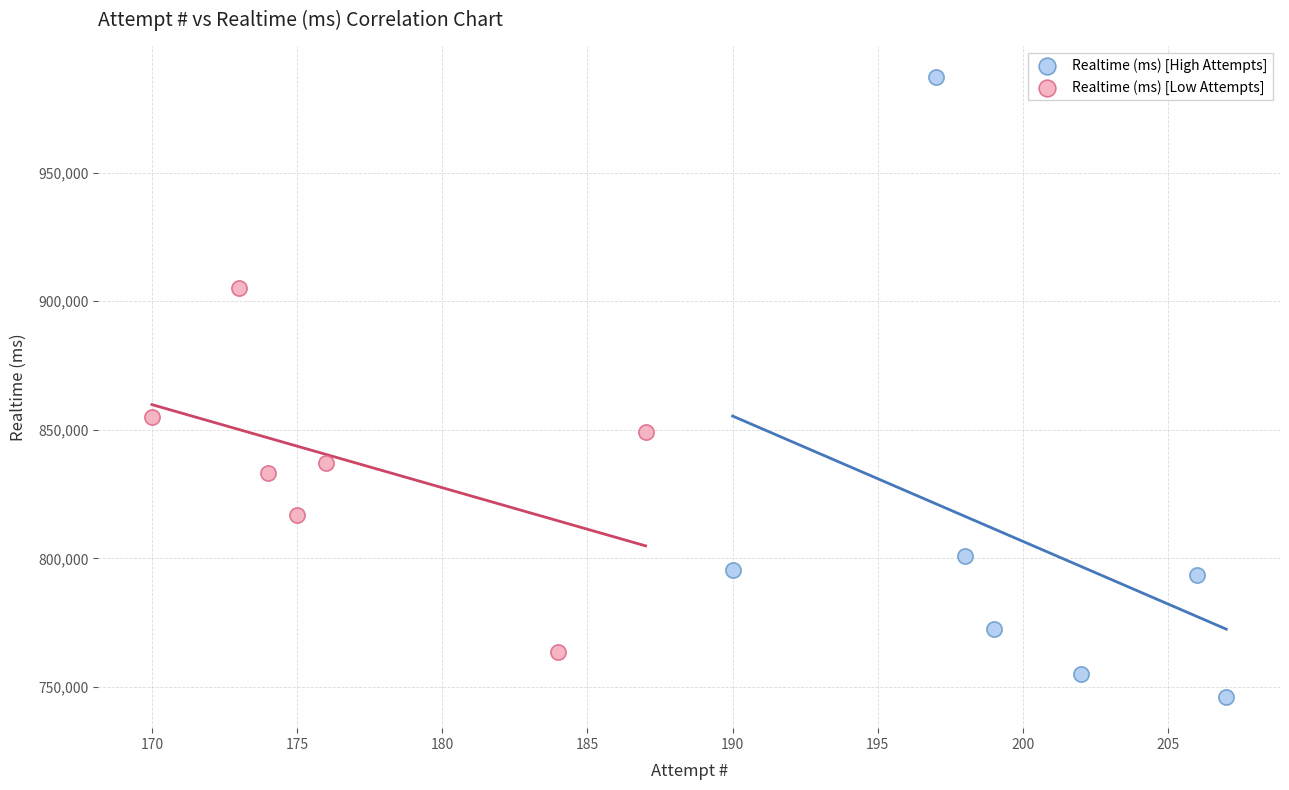

Which series contains the lowest Y value?

Realtime (ms) [High Attempts]